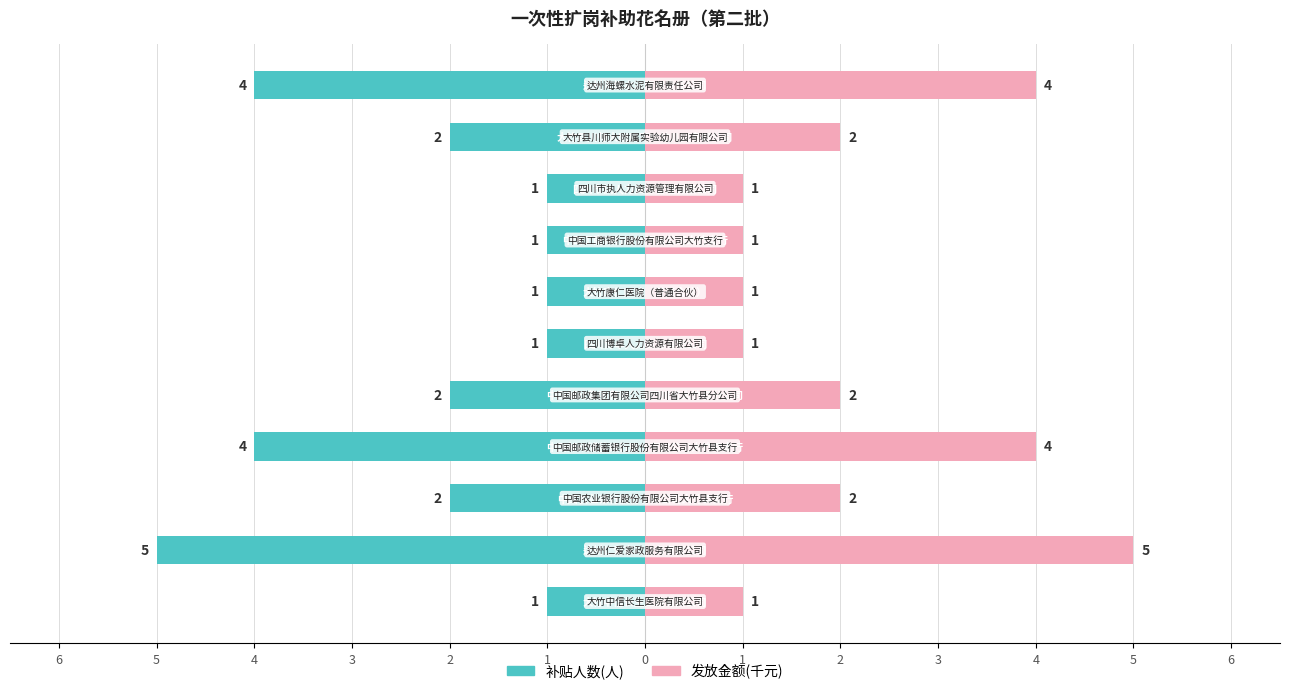

How many values in the 发放金额(千元) series exceed 2?

3